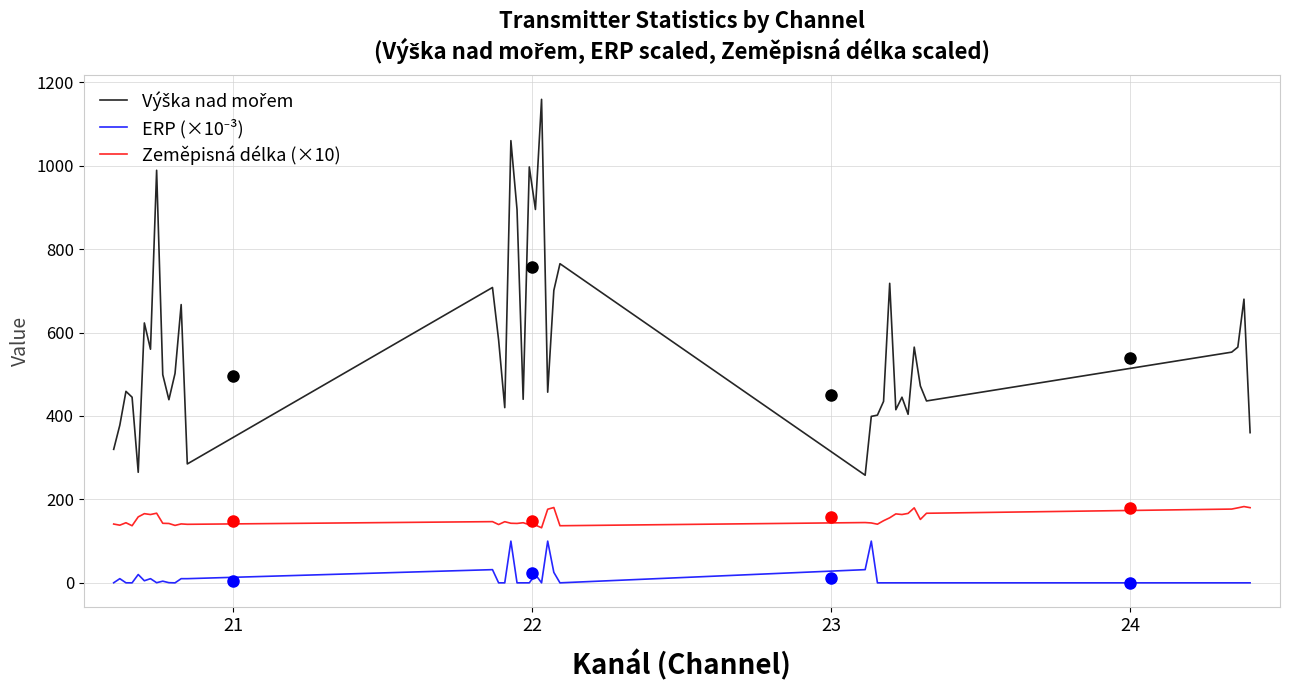

What is the maximum value shown in the chart?

1159.0